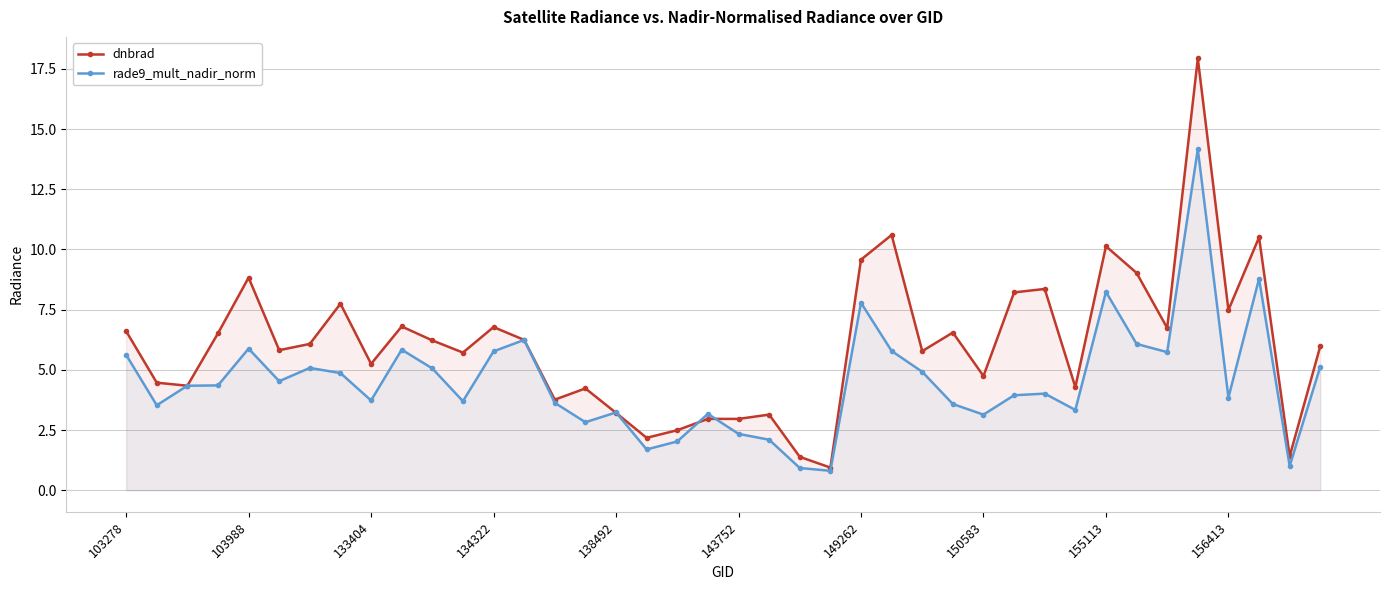

Is it true that rade9_mult_nadir_norm equals 5.6 at 103278?

True